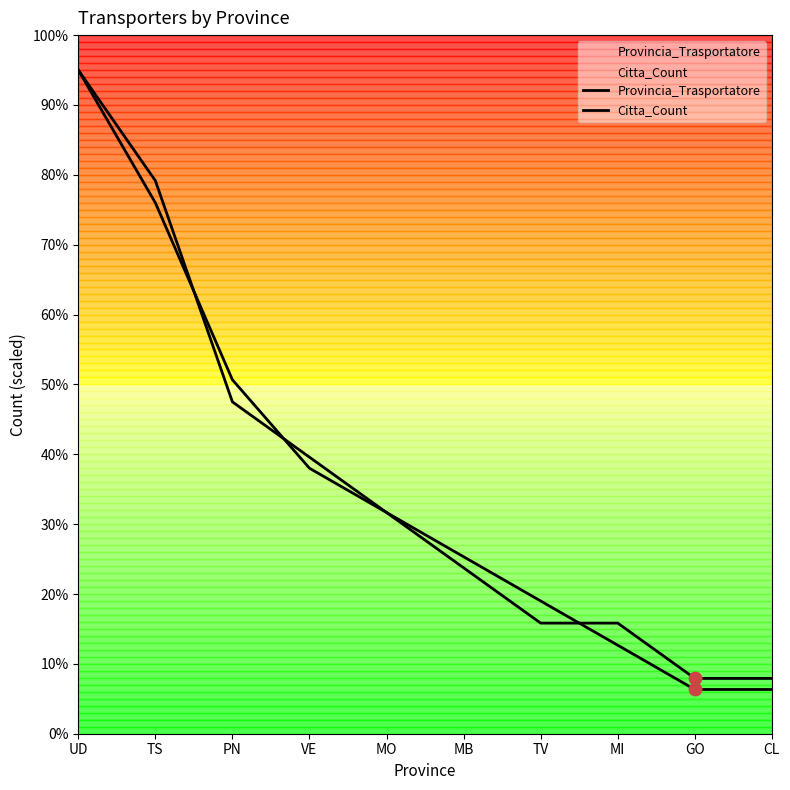

What is the total value across all series at TS?

155.2